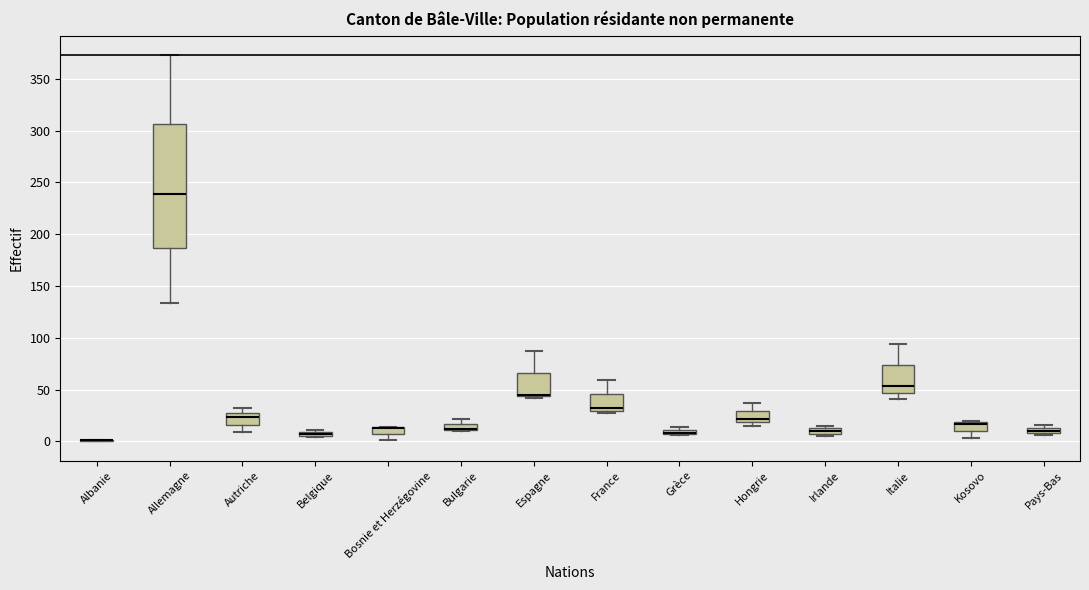

Where is the upper edge of the box for Bosnie et Herzégovine on the y-axis? The values are not printed on the chart, so give them approximately, as read against the axis.

15